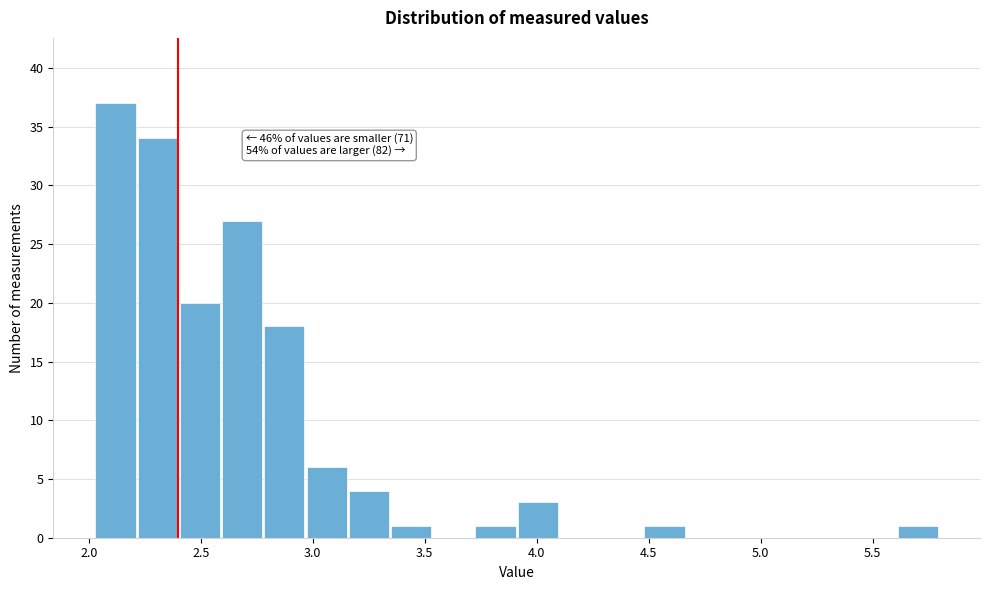

Around what value on the x-axis is the tallest bar? Give the approximate position of its centre, as read against the axis.

2.10